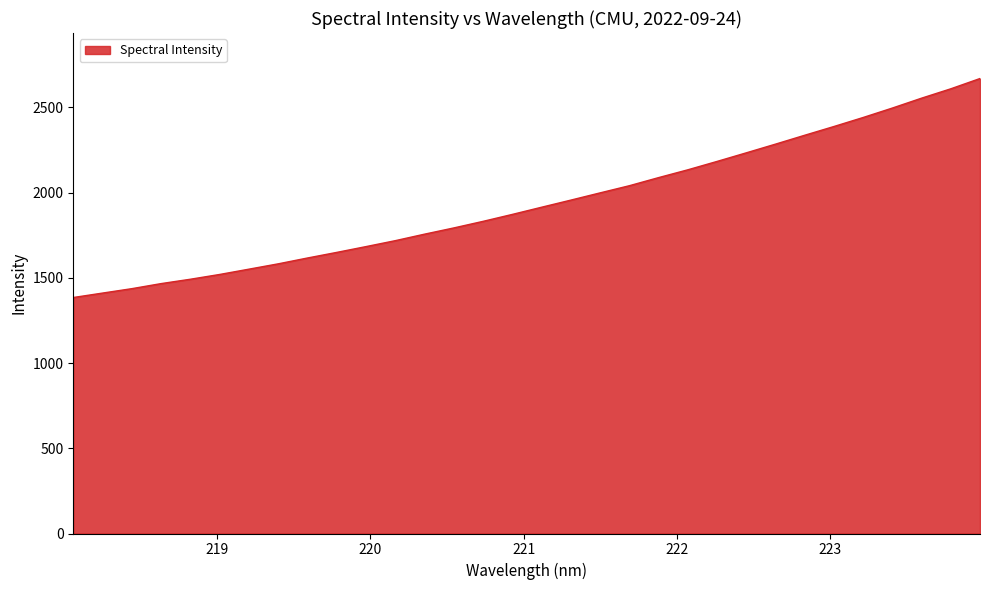

What is the greatest value displayed?

2669.6